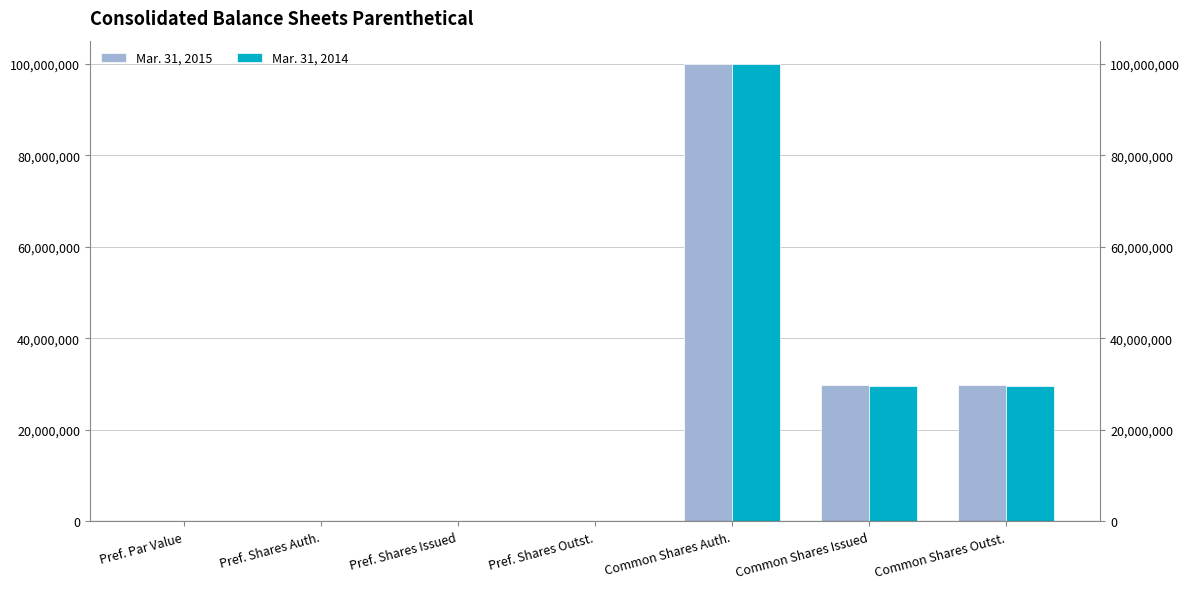

What is the value of the Mar. 31, 2015 bar at the 7th from the left?

29700690